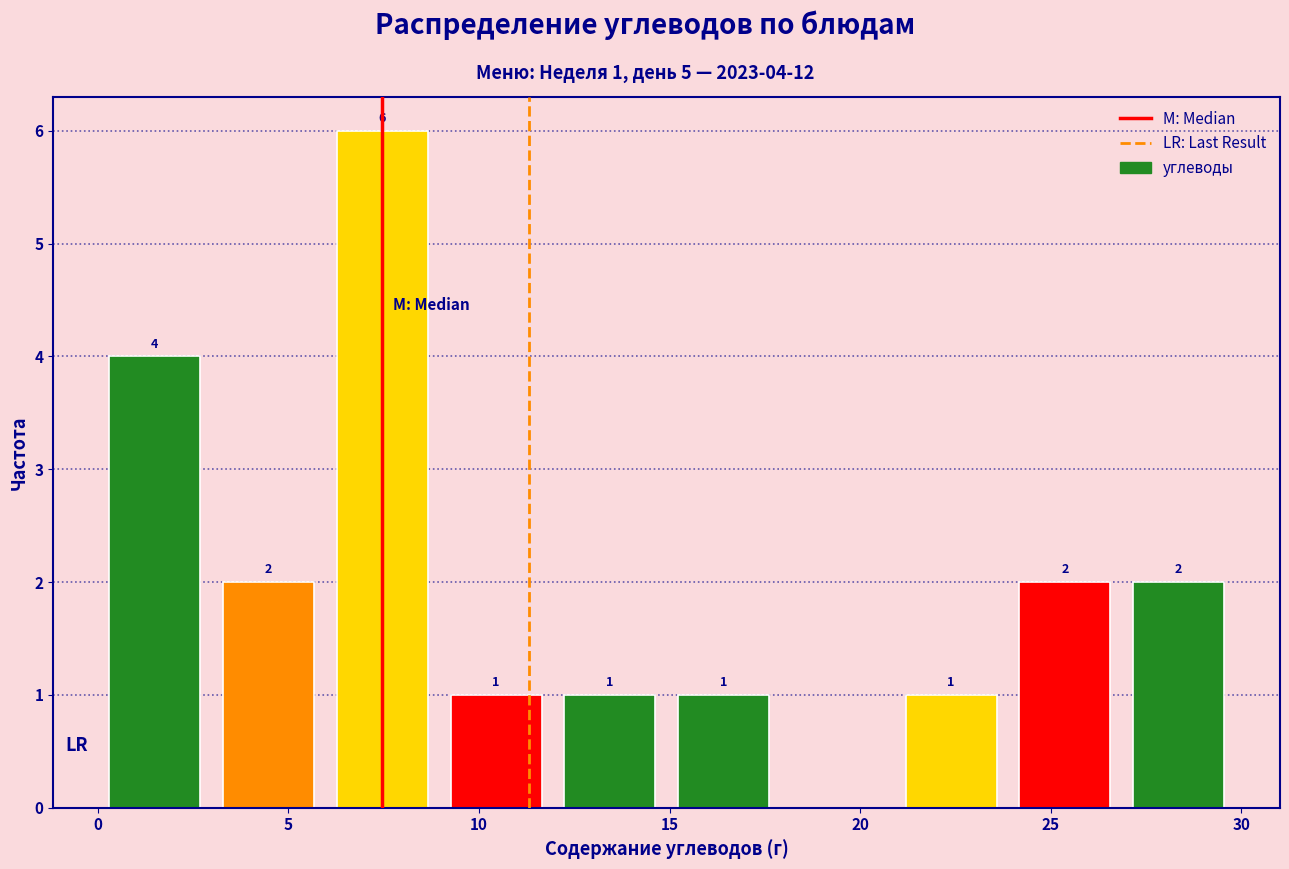

Over which range of the x-axis is the bar tallest?

6 to 9